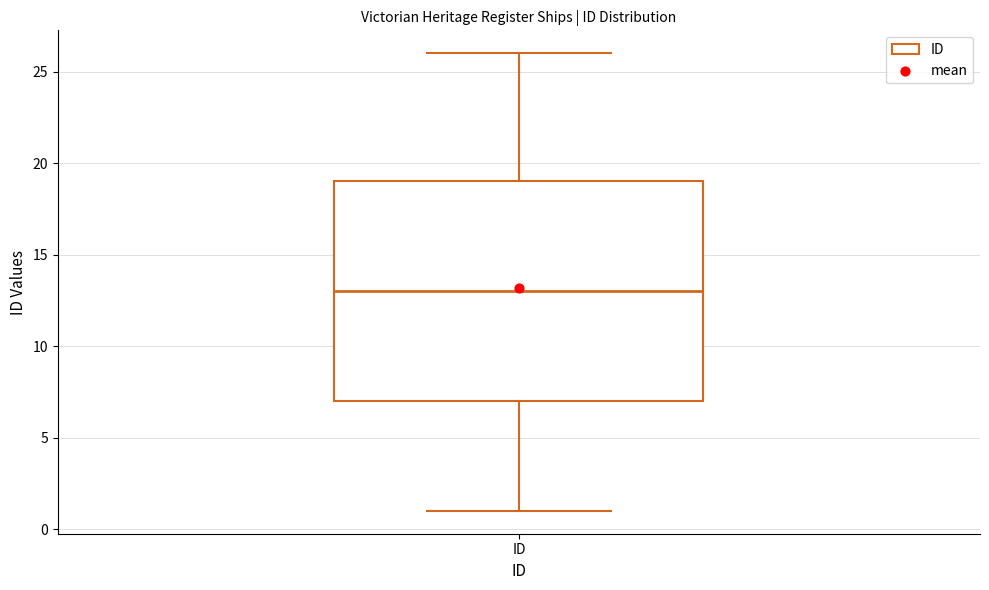

Where does the lower whisker of the box for ID end on the y-axis? The values are not printed on the chart, so give them approximately, as read against the axis.

1